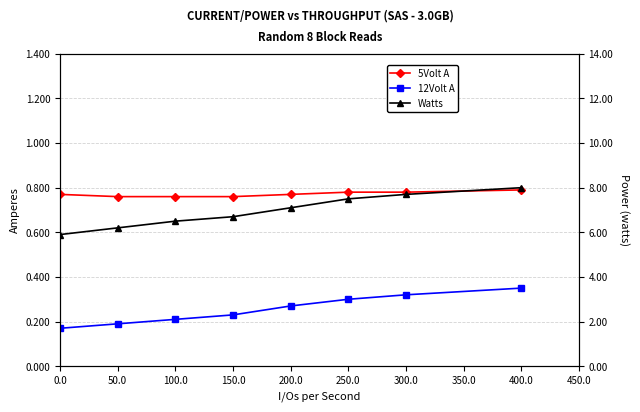

Which has a higher value, 200.0 or 0.0?

200.0